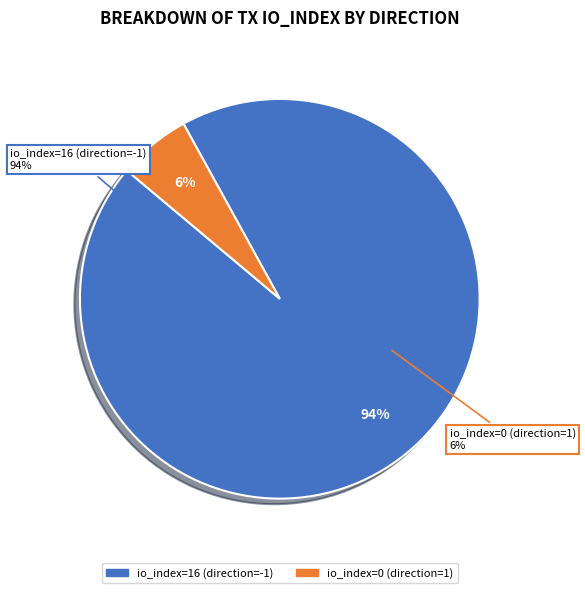

Rank the categories by value from lowest to highest.

io_index=0 (direction=1), io_index=16 (direction=-1)